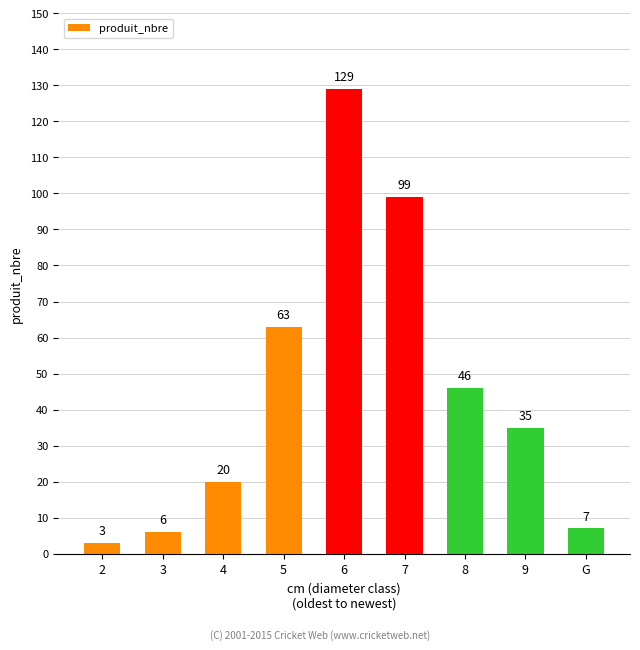

Between 7 and 9, which is larger?

7